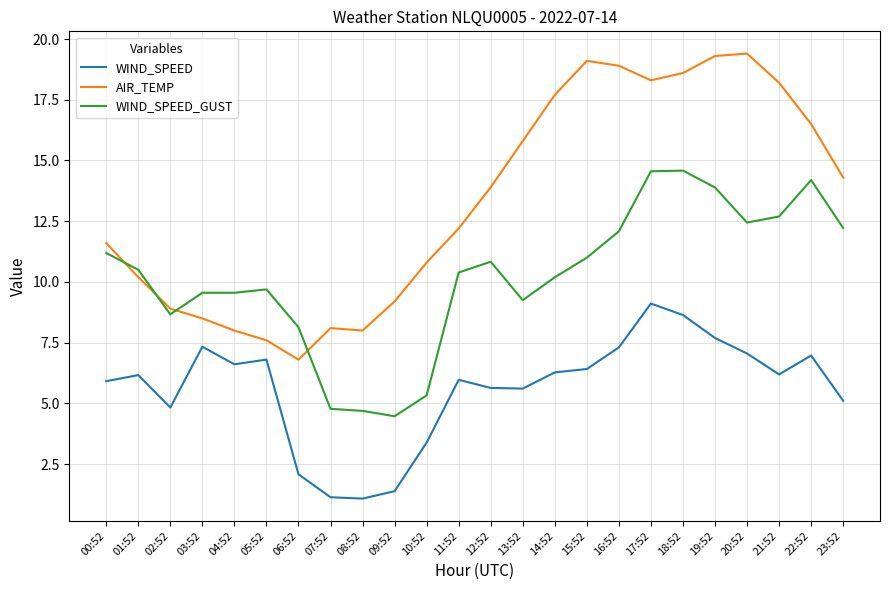

What is the lowest value of the WIND_SPEED_GUST series?

4.5